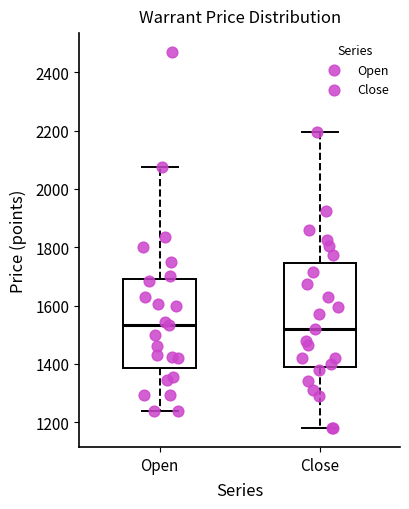

Comparing the boxes themselves (not the whiskers), which one is the tallest?

Close